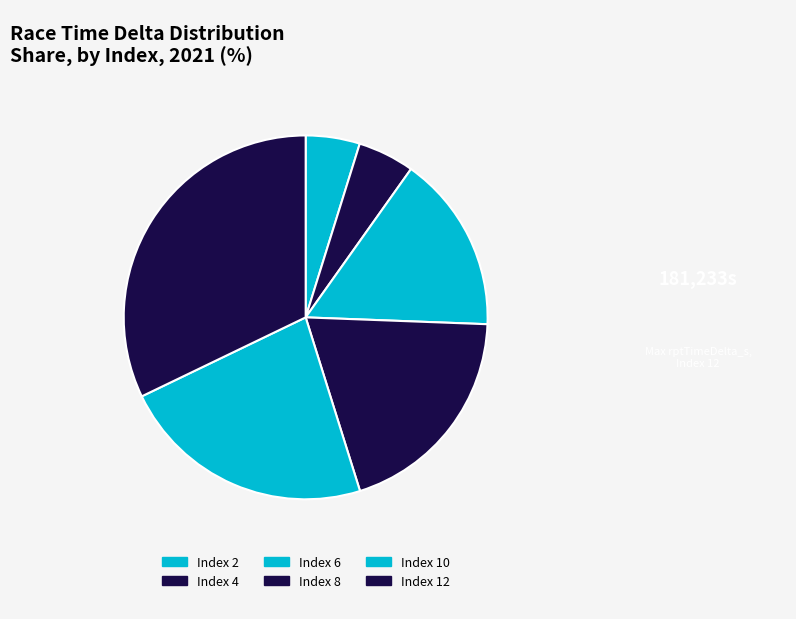

Count the number of slices in the pie.

6